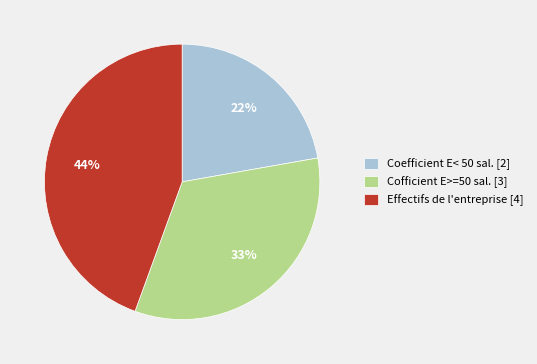

The Effectifs de l'entreprise [4] slice represents 59% of the pie. True or false?

False